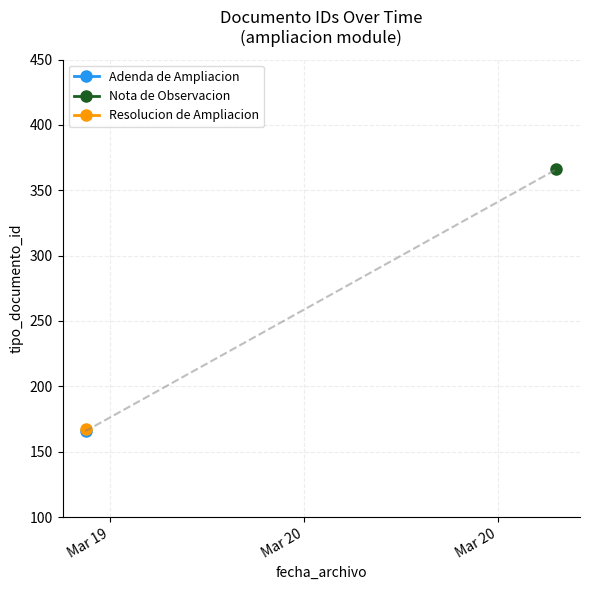

Which label corresponds to the largest value in the chart?

2019-03-20 16:37:59